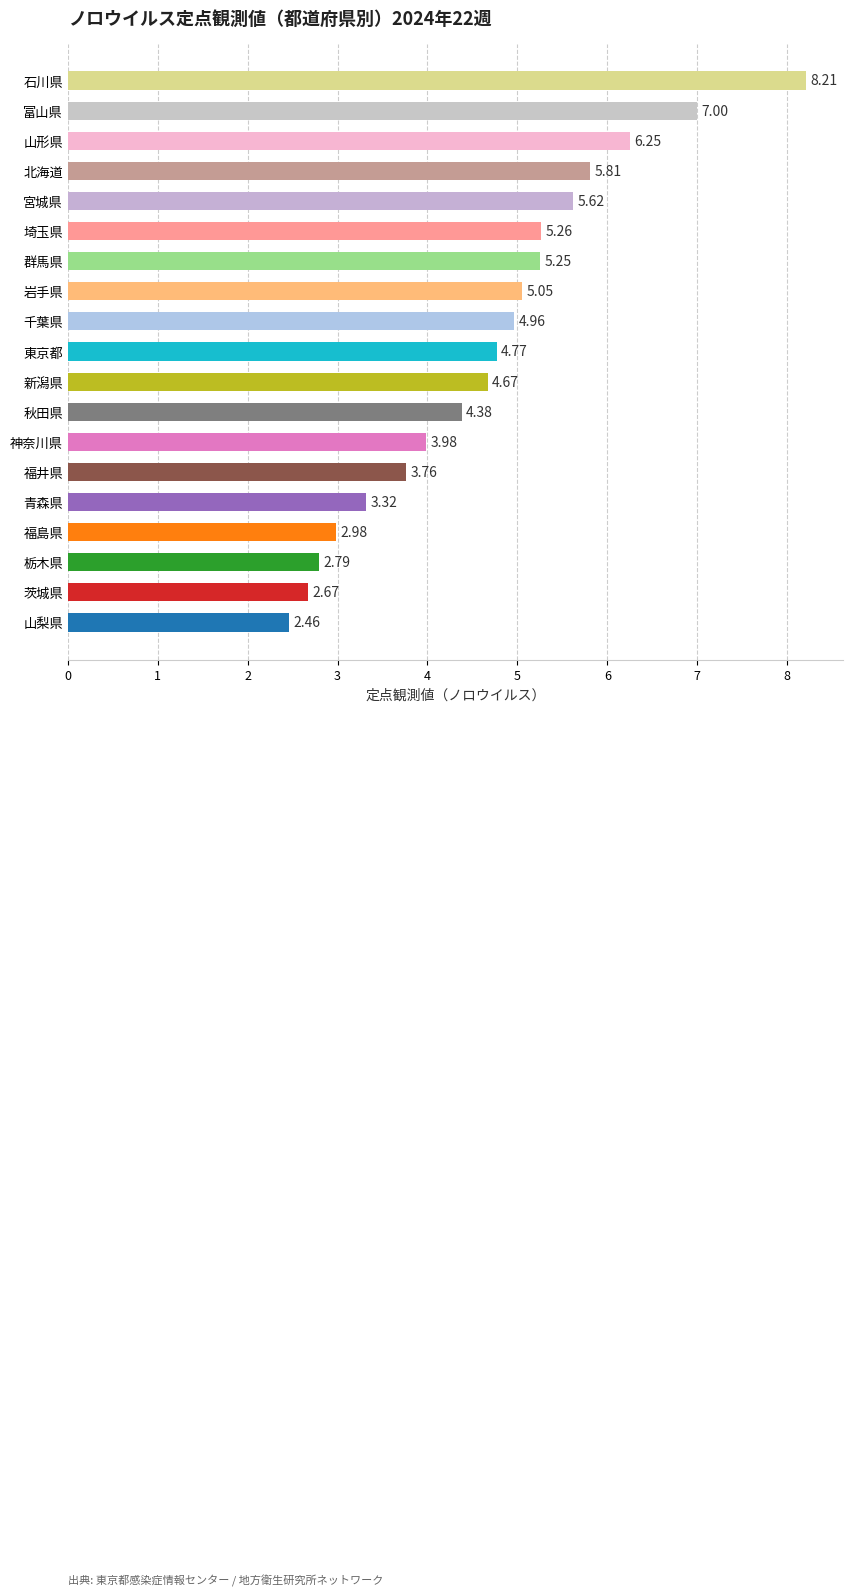

Rank the categories by value from highest to lowest.

石川県, 富山県, 山形県, 北海道, 宮城県, 埼玉県, 群馬県, 岩手県, 千葉県, 東京都, 新潟県, 秋田県, 神奈川県, 福井県, 青森県, 福島県, 栃木県, 茨城県, 山梨県